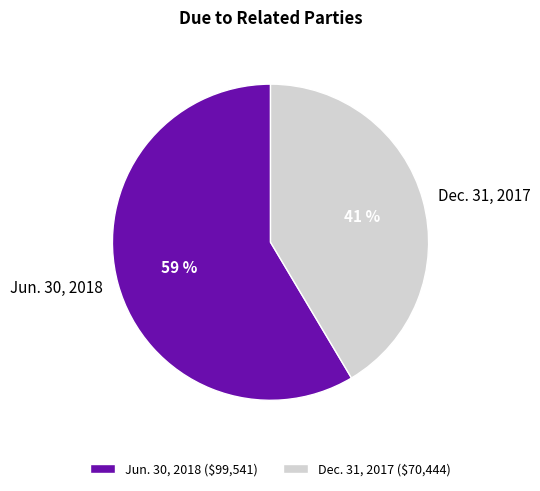

True or false: Jun. 30, 2018 accounts for 72% of the total.

False